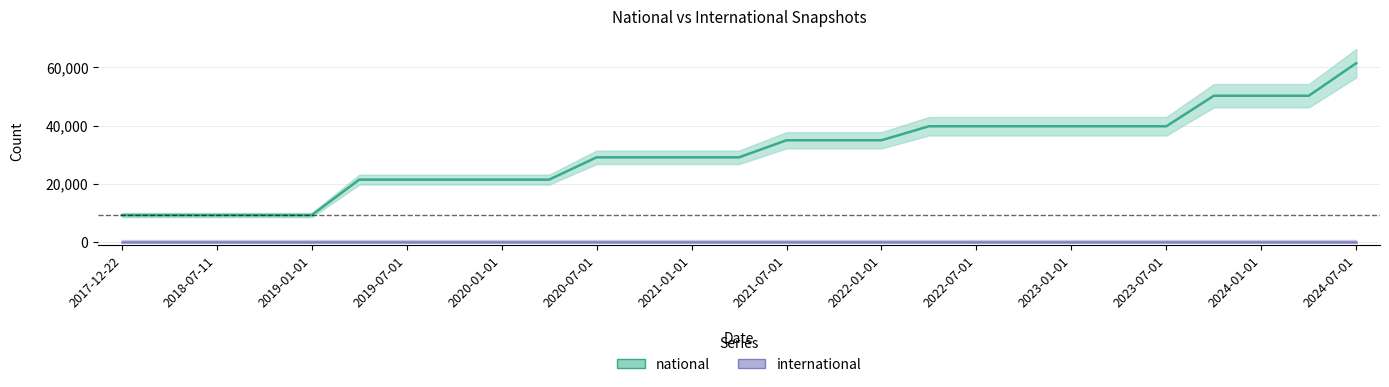

Is it true that the value at 2022-04-01 is 53042?

False